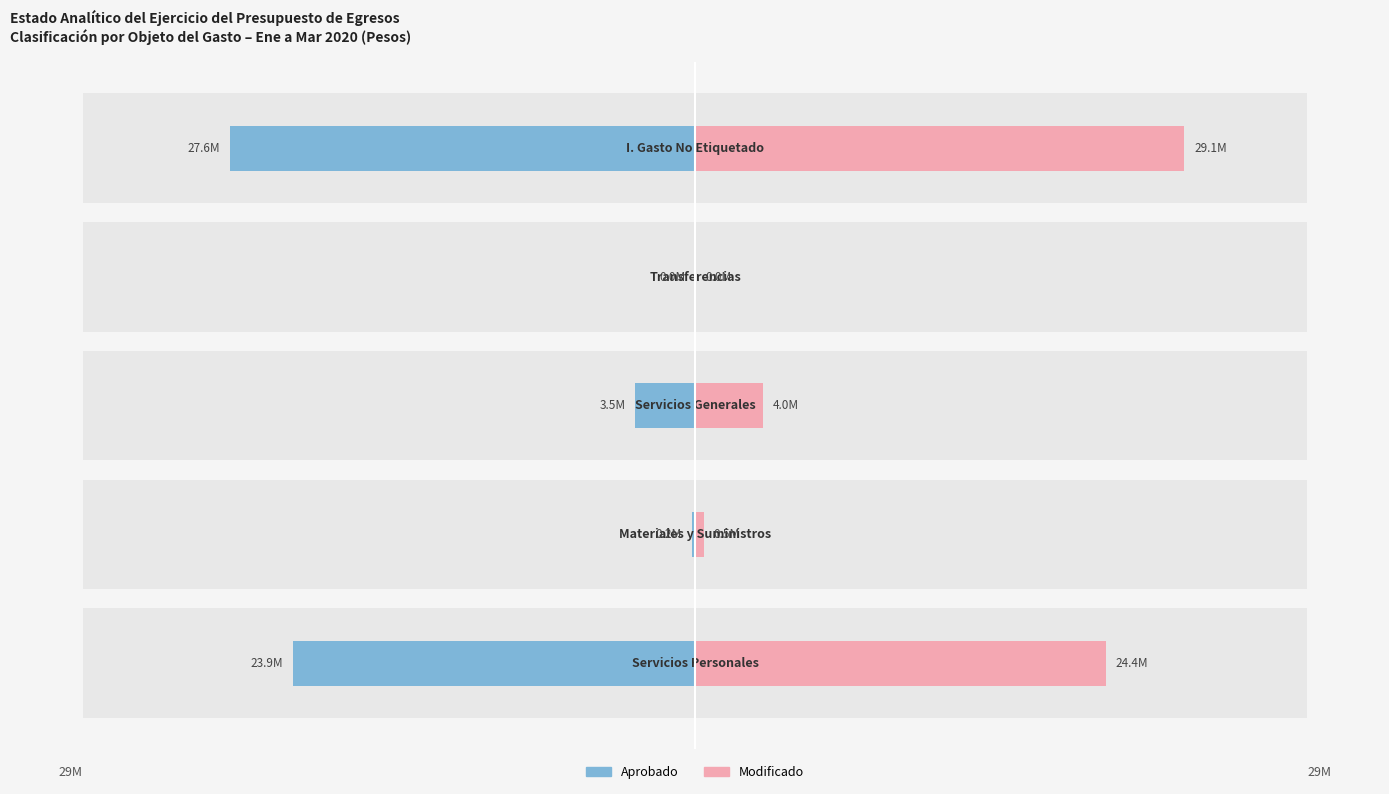

List the series in order of their peak value, highest first.

Modificado, Aprobado